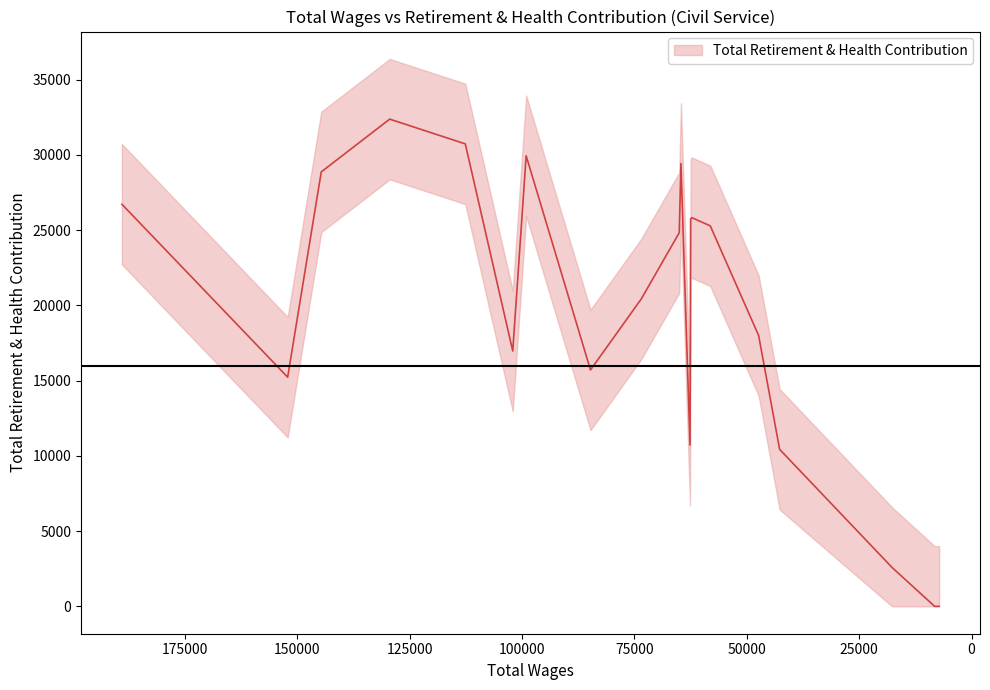

The value at 7200 is 0. True or false?

True